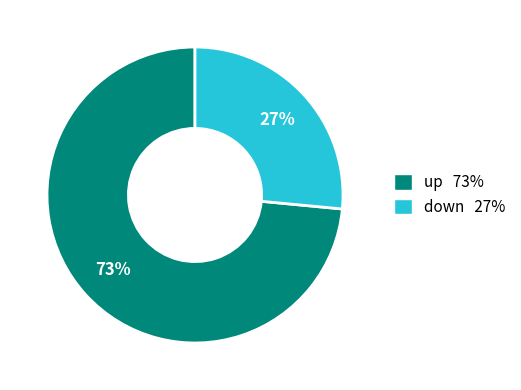

Rank the categories by value from highest to lowest.

up, down